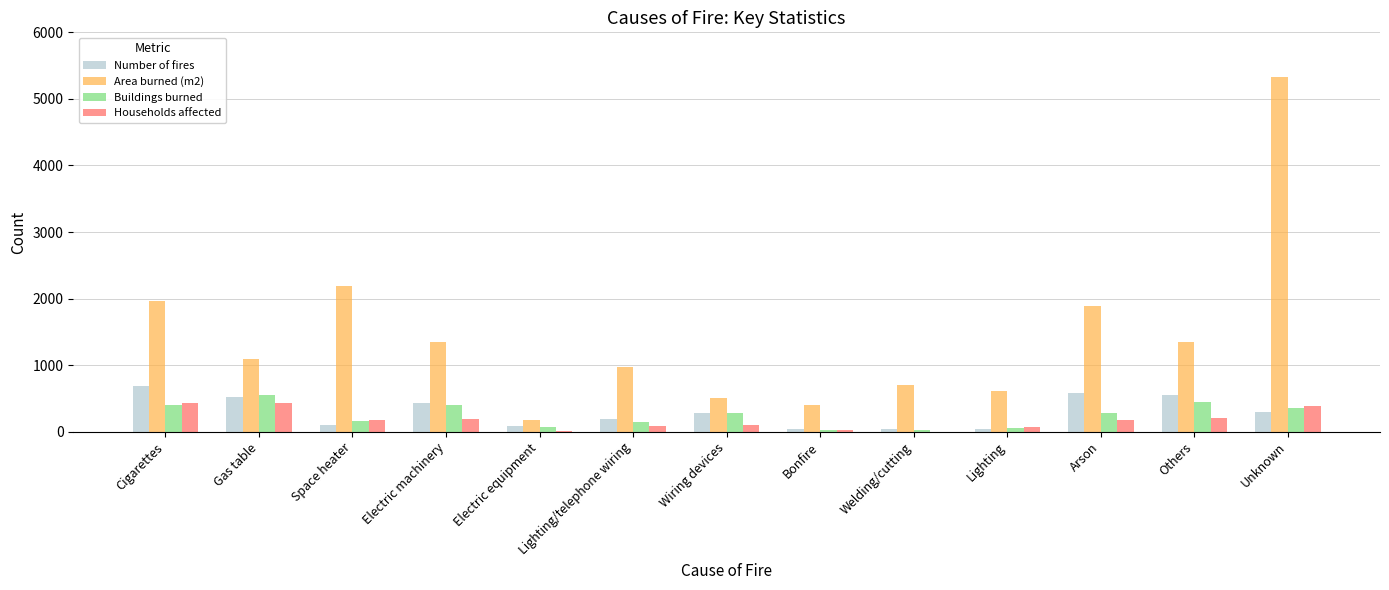

Is the value of Area burned (m2) at Lighting/telephone wiring greater than the value of Number of fires at Welding/cutting?

Yes